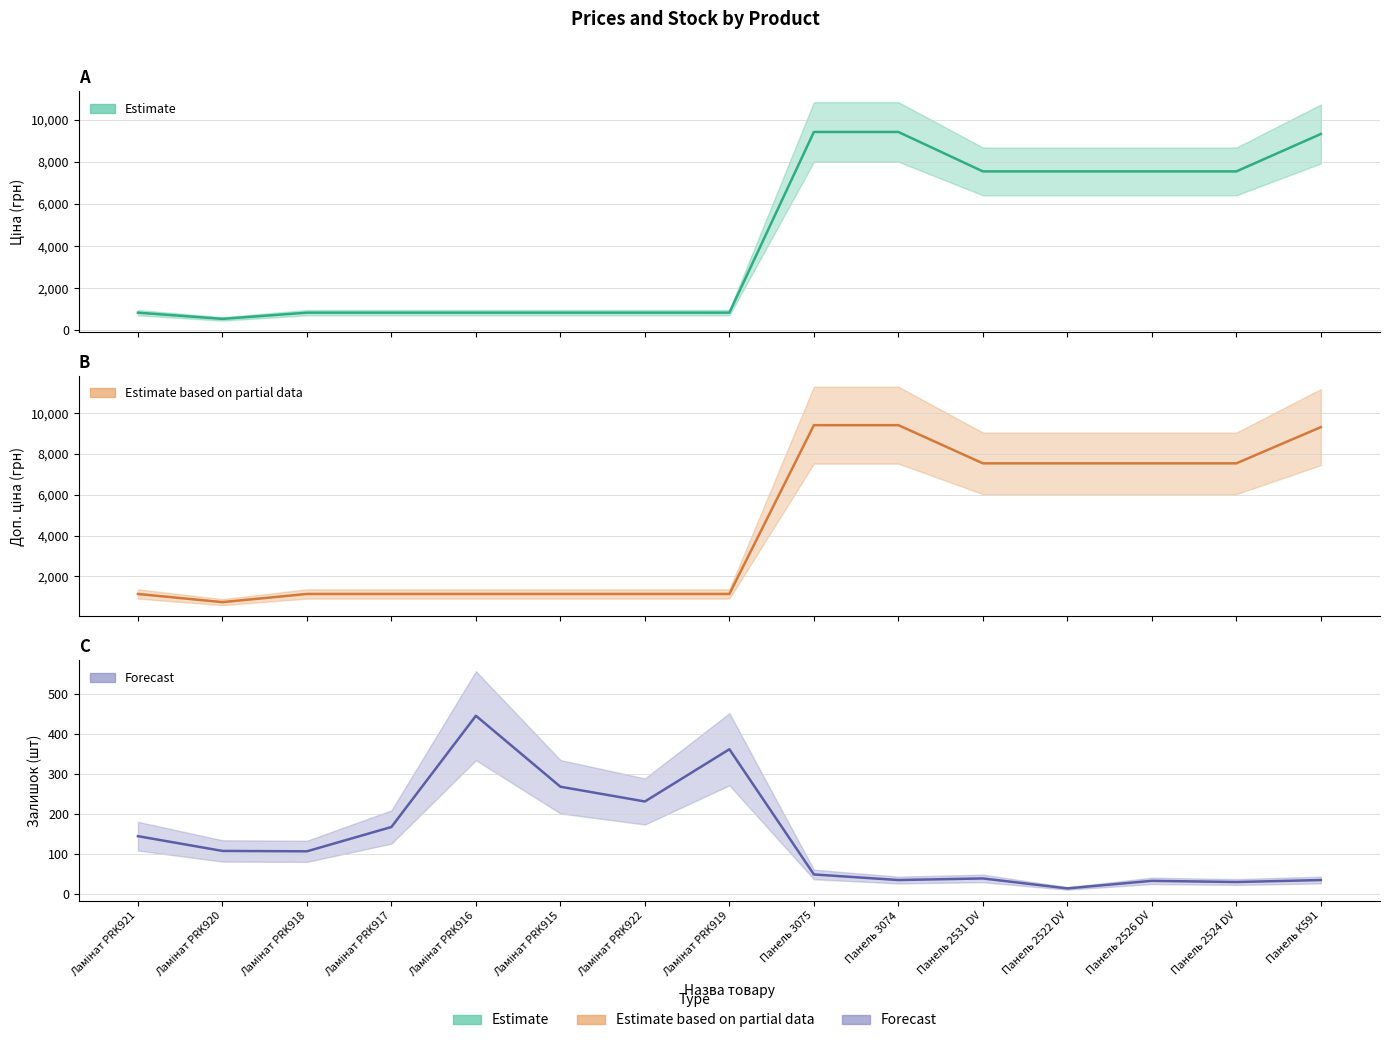

What is the spread (max minus min) of values at Ламінат PRK916?

696.1